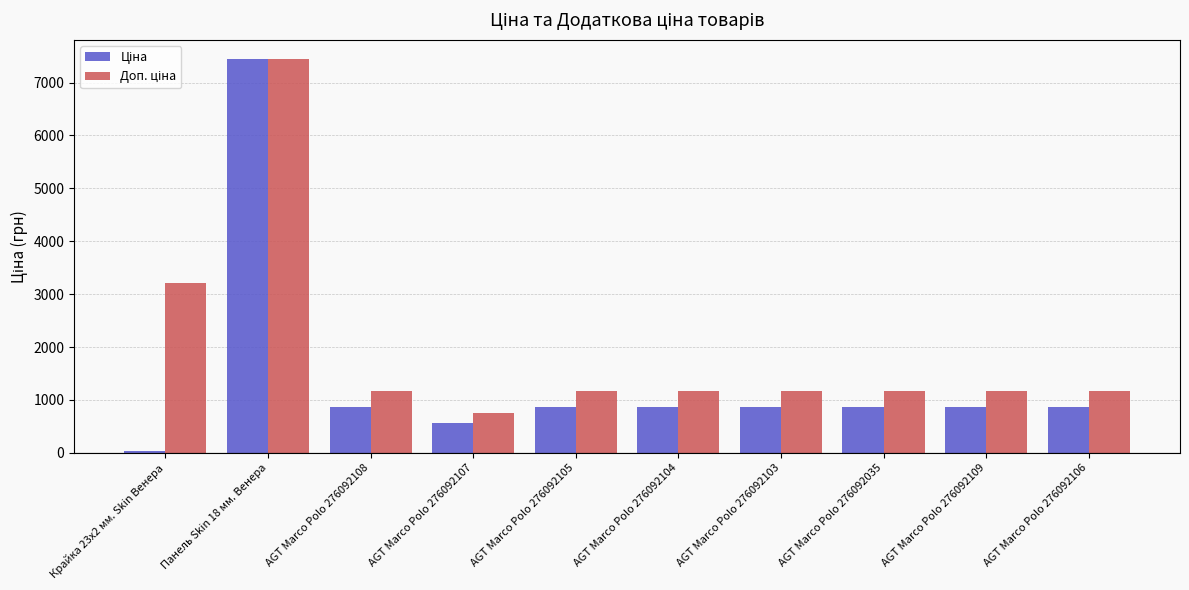

What is the spread (max minus min) of values at AGT Marco Polo 276092108?

306.4